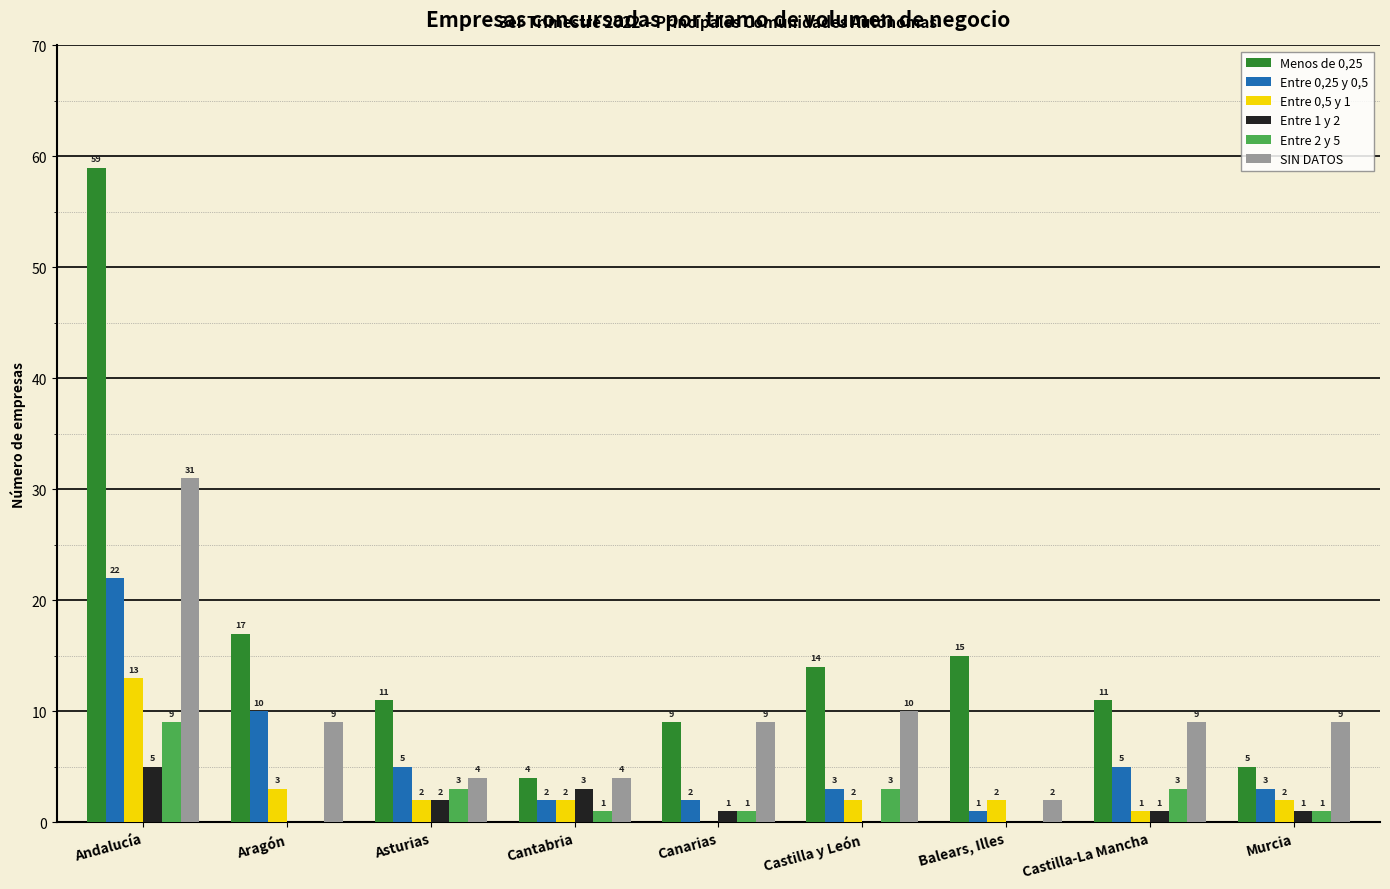

Between Canarias and Murcia, which series saw the biggest shift?

Menos de 0,25